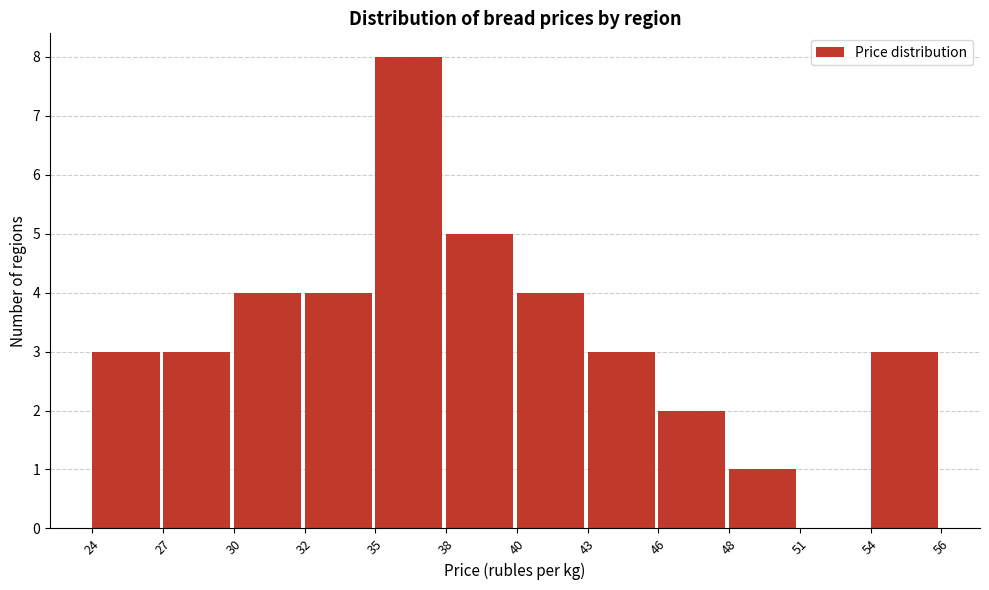

Reading left to right, extract all data points from this chart.

24=3	27=3	30=4	32=4	35=8	38=5	40=4	43=3	46=2	48=1	51=0	54=3